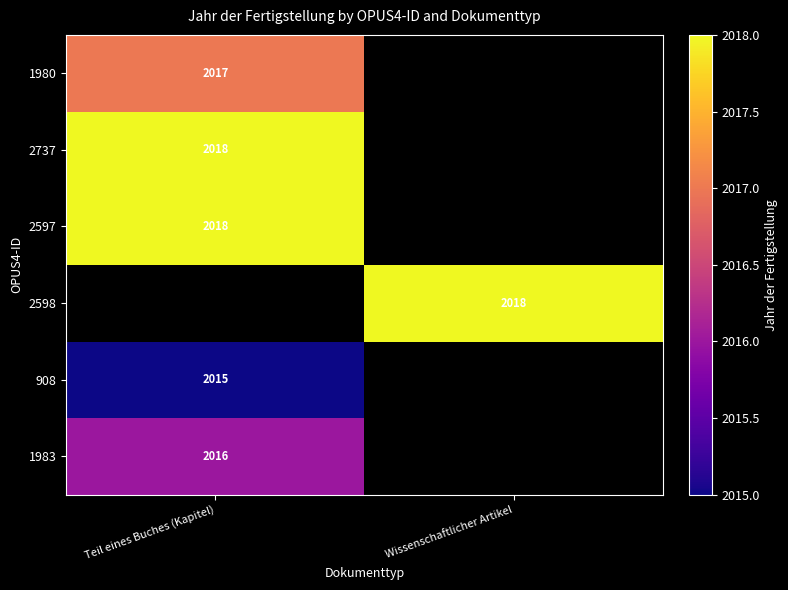

True or false: 2598 has a value of 2018 at Wissenschaftlicher Artikel.

True